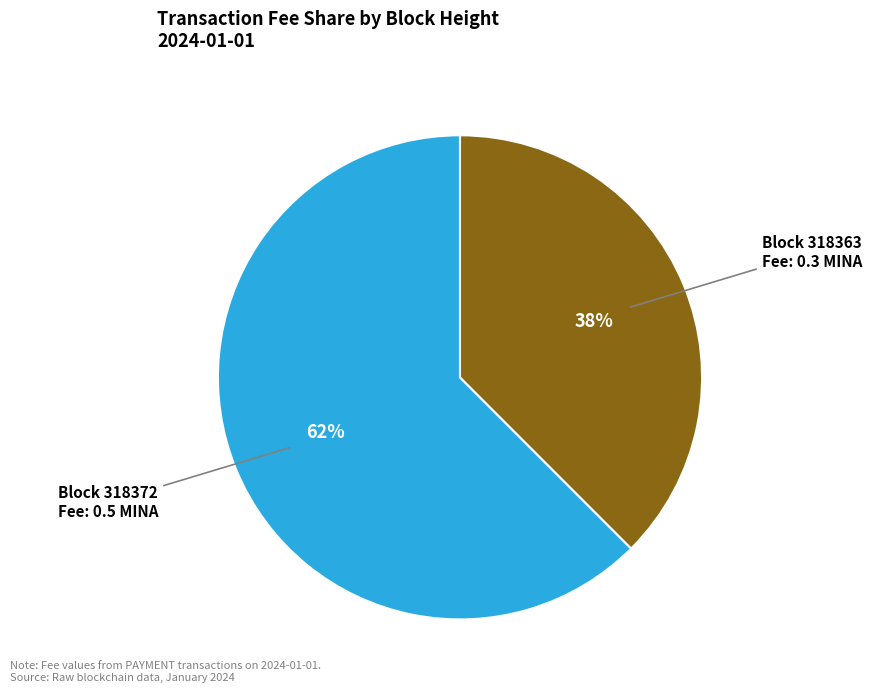

Does any single category account for the majority?

Yes